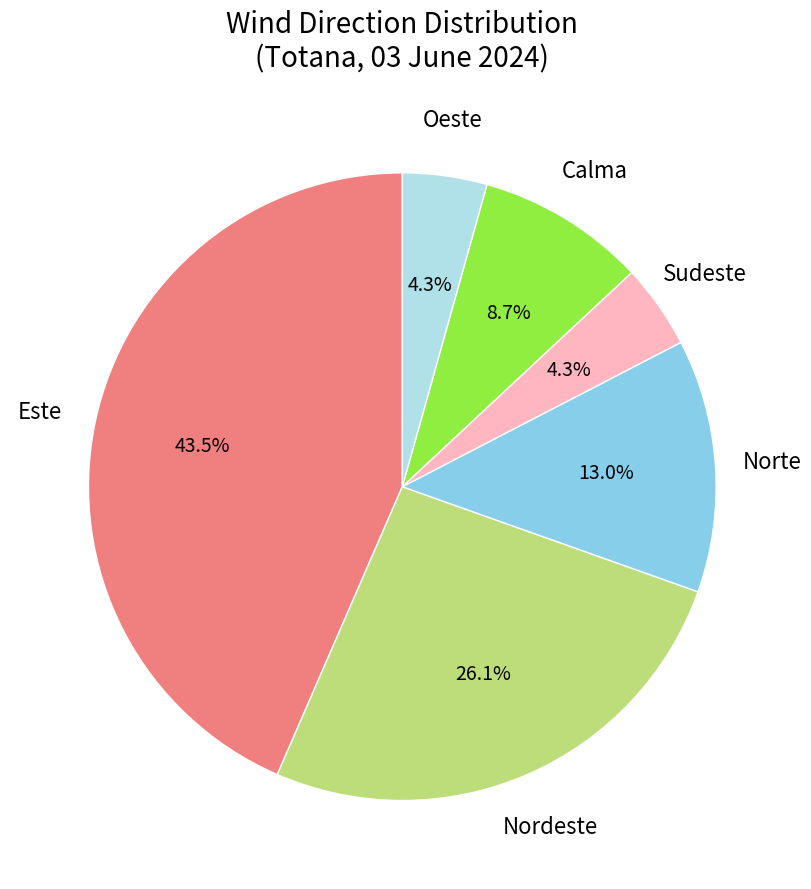

Does Este represent more than half of the total?

No